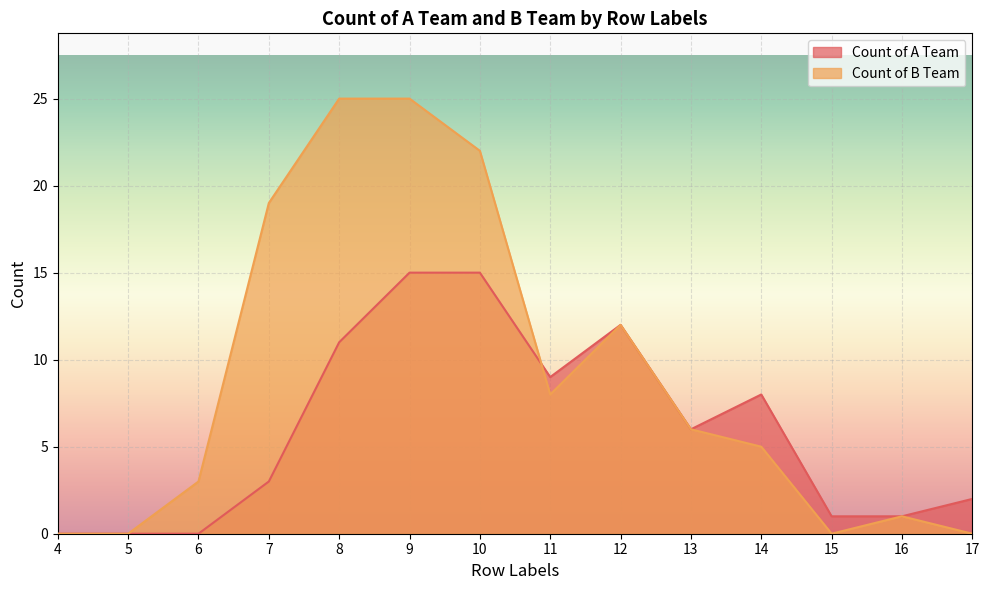

Reading left to right, list all the values displayed in this chart.

Count of A Team: 4=0	5=0	6=0	7=3	8=11	9=15	10=15	11=9	12=12	13=6	14=8	15=1	16=1	17=2
Count of B Team: 4=0	5=0	6=3	7=19	8=25	9=25	10=22	11=8	12=12	13=6	14=5	15=0	16=1	17=0